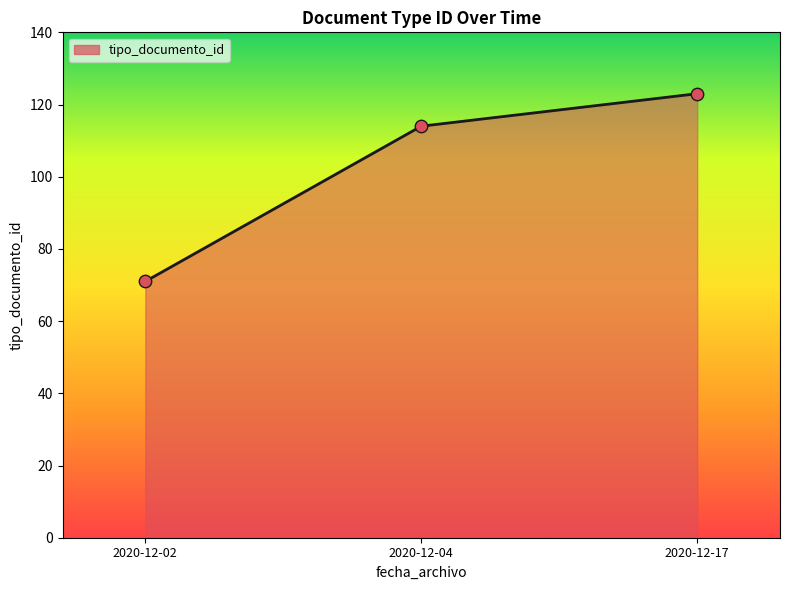

Which has a higher value, 2020-12-04 or 2020-12-02?

2020-12-04